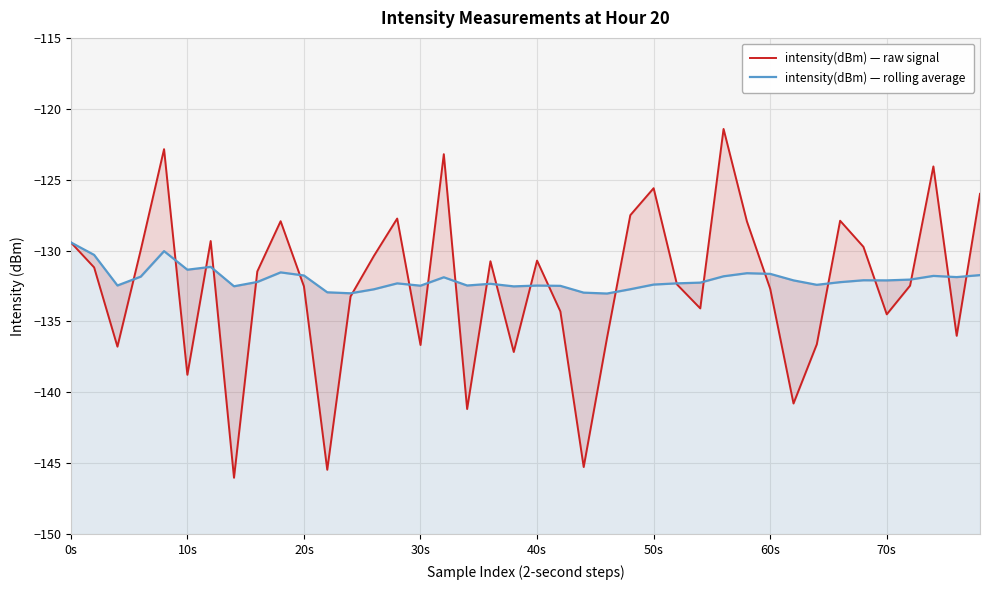

Which series has the largest total across all categories?

intensity(dBm) — rolling average